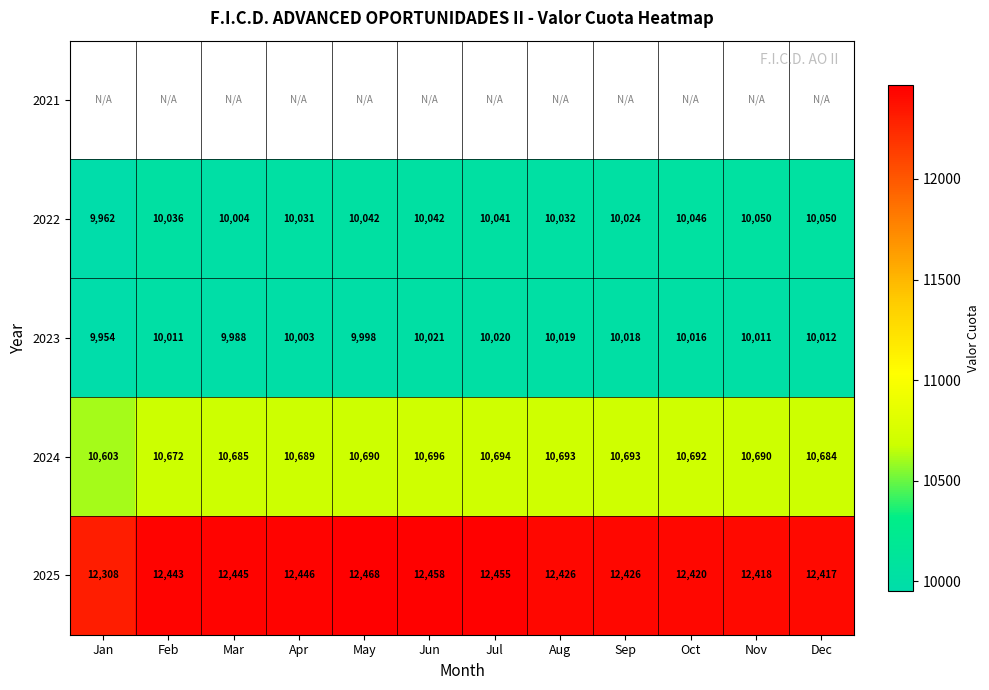

At which category does the chart reach its peak across all series?

May